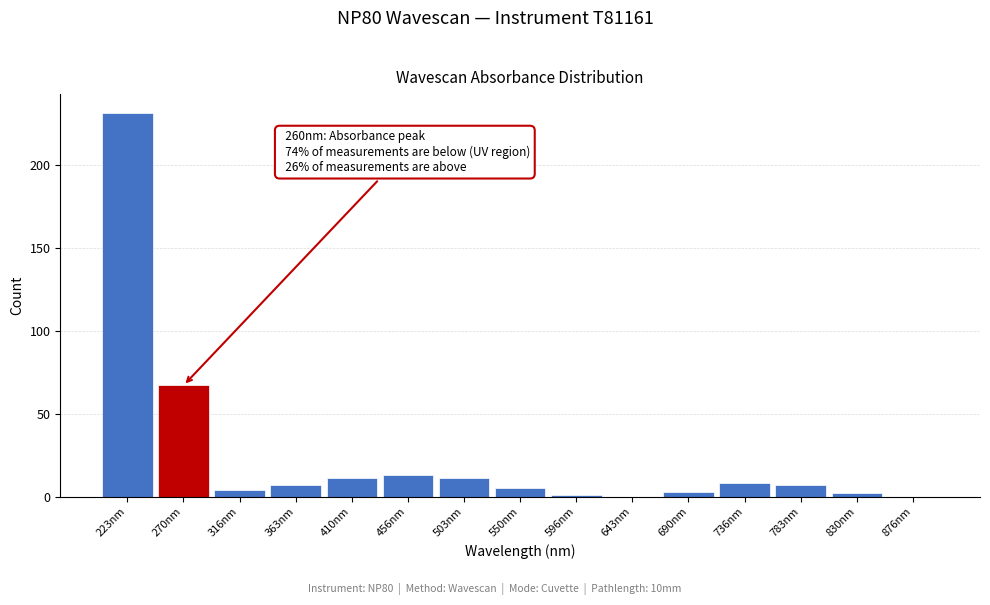

Which range on the x-axis has the tallest bar?

200 to 245